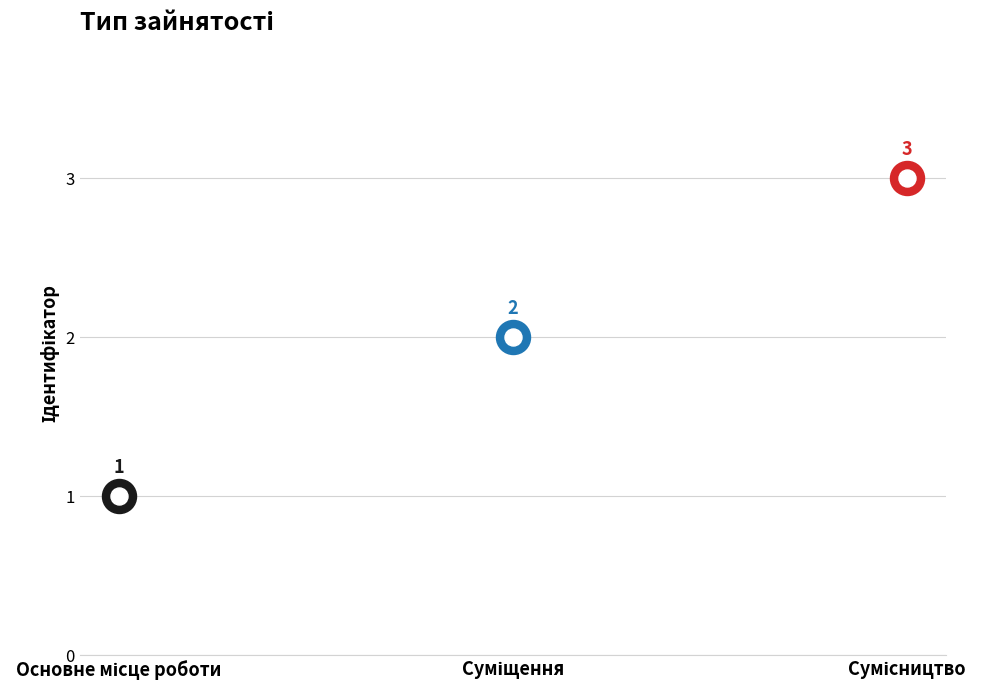

What is the change in value from Основне місце роботи to Суміщення?

+1